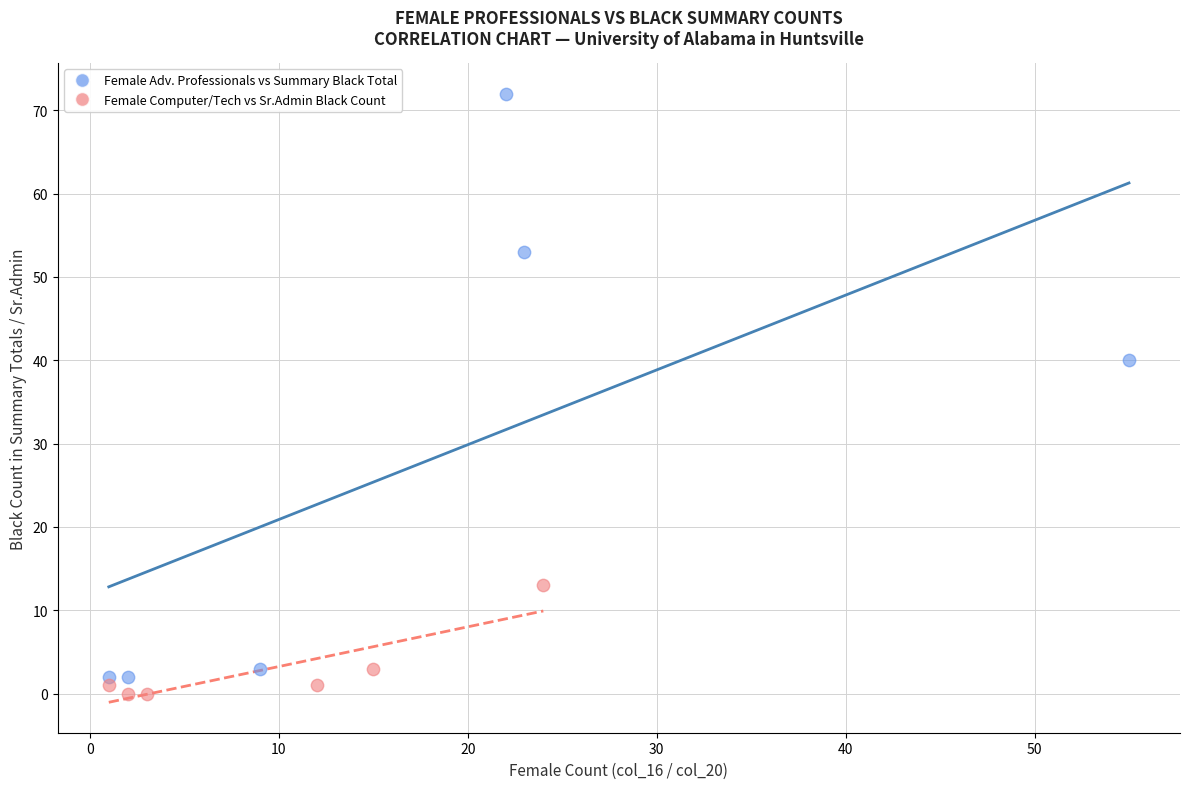

Which series reaches the maximum Y coordinate?

Female Adv. Professionals vs Summary Black Total